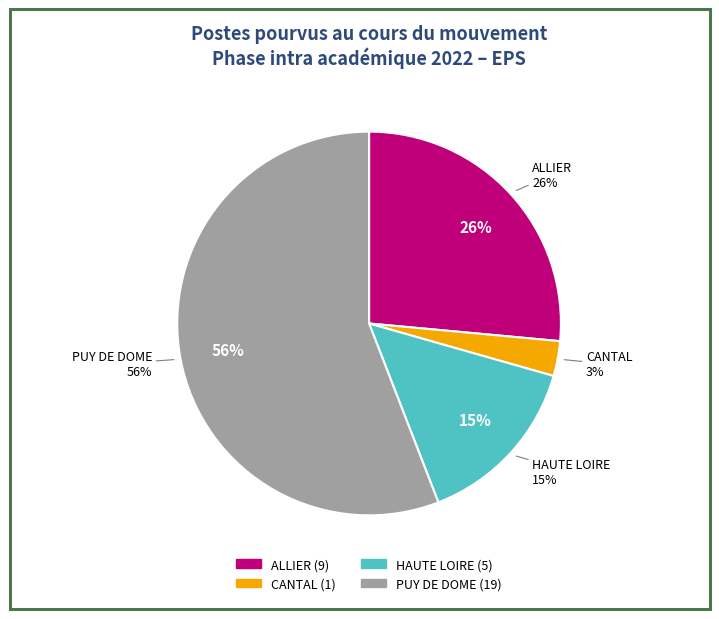

True or false: PUY DE DOME accounts for 56% of the total.

True